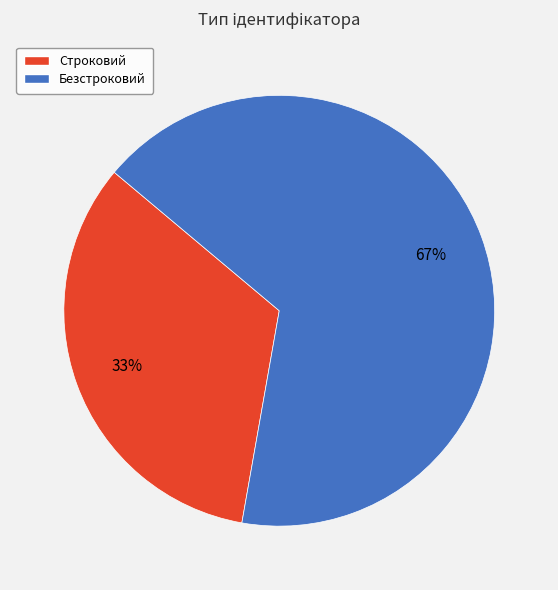

What is the largest slice in the pie chart?

Безстроковий